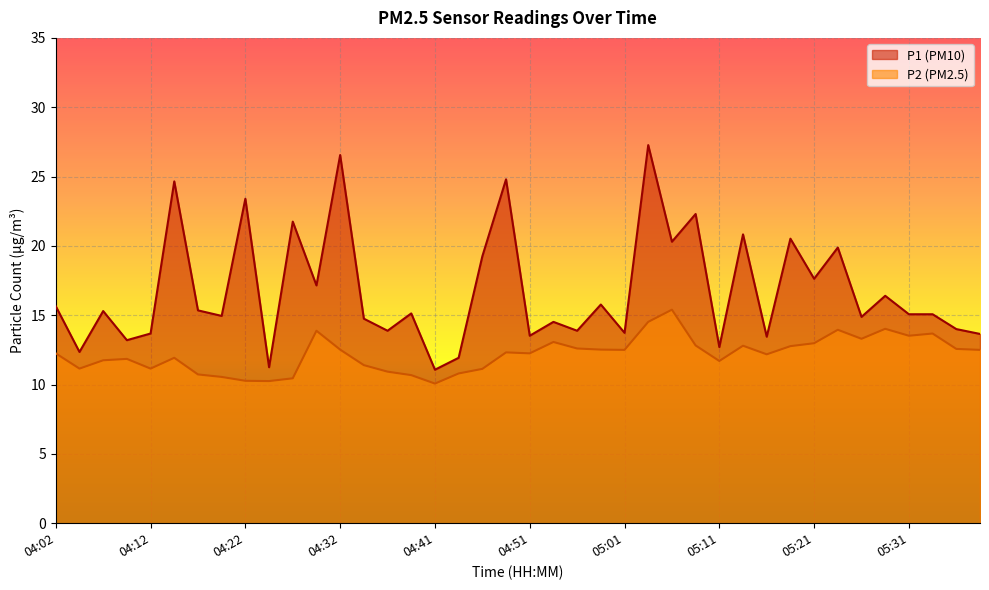

At 04:24, list the series in order from smallest to largest.

P2, P1